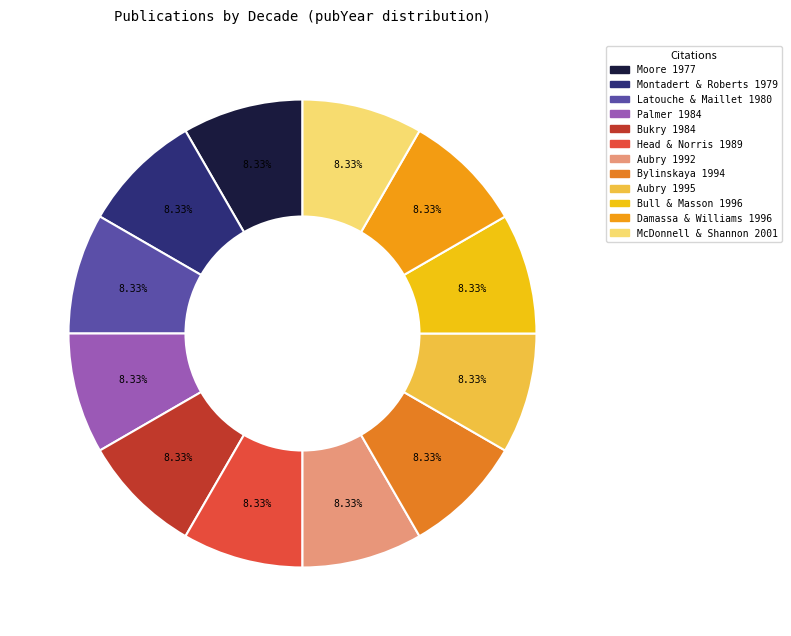

Do Damassa & Williams 1996 and Aubry 1995 together represent more than half of the pie?

No